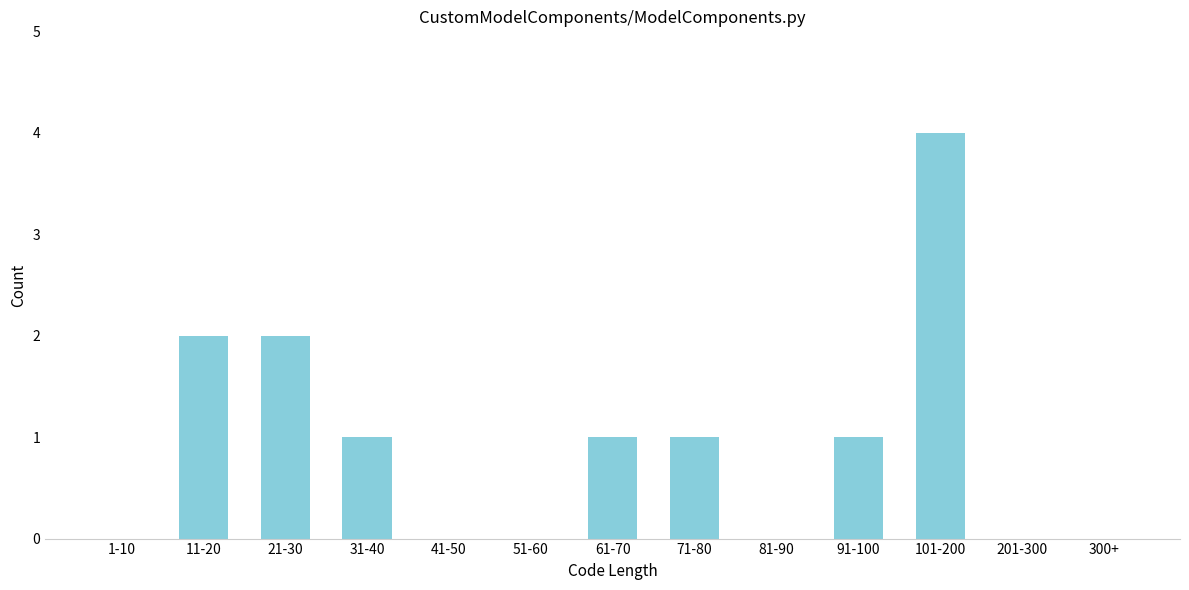

Reading left to right, what are all the values shown in this chart?

1-10=0	11-20=2	21-30=2	31-40=1	41-50=0	51-60=0	61-70=1	71-80=1	81-90=0	91-100=1	101-200=4	201-300=0	300+=0